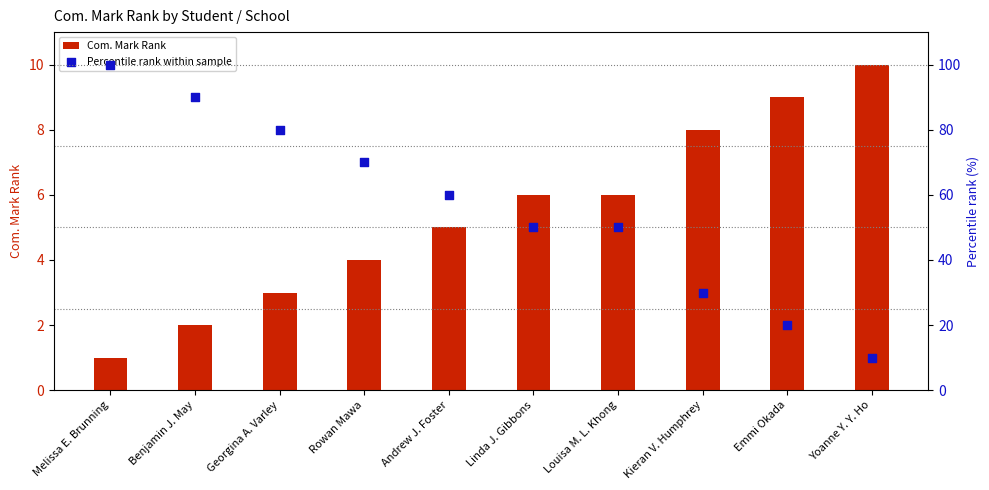

What are all the series names shown in the legend?

Com. Mark Rank, Percentile rank within sample